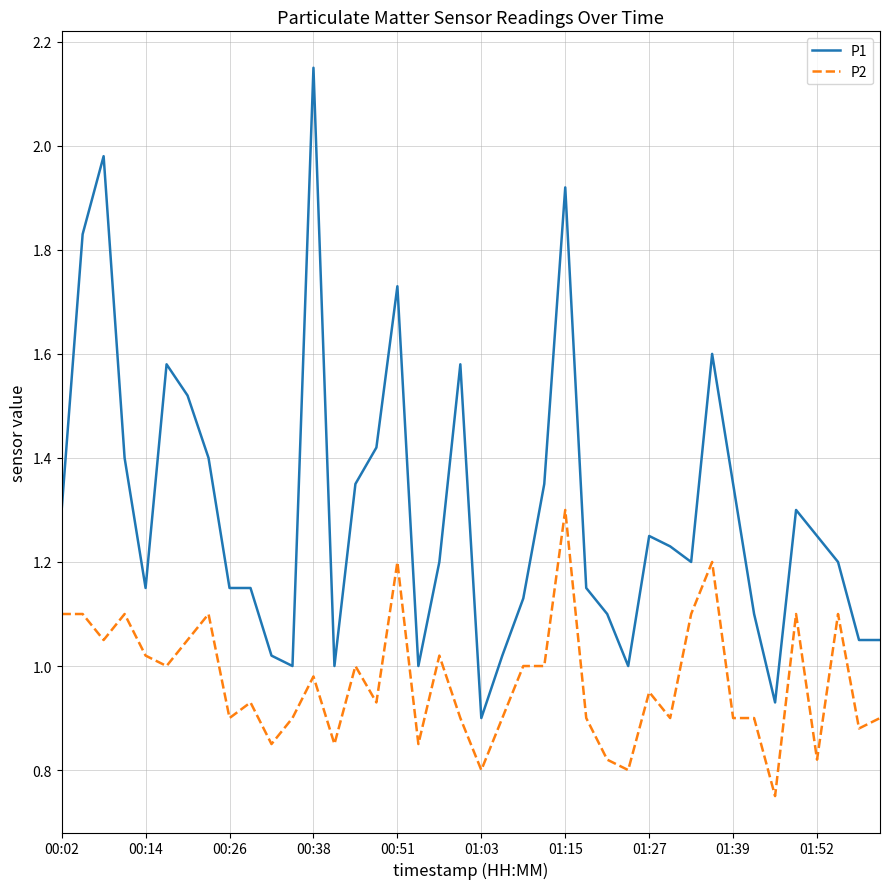

Which series has the largest total across all categories?

P1